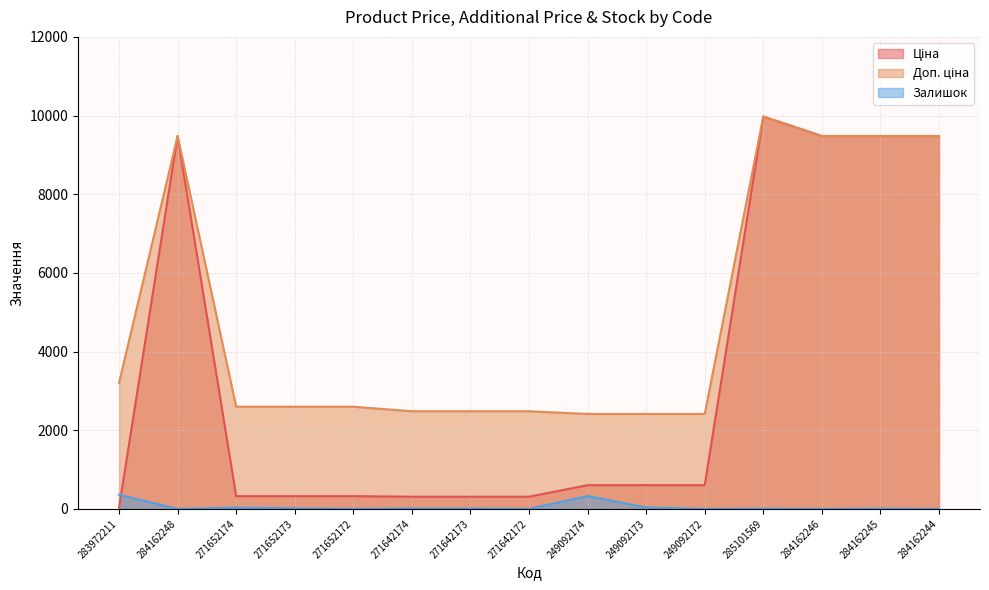

The value of Ціна at 249092174 is 603.7. True or false?

True